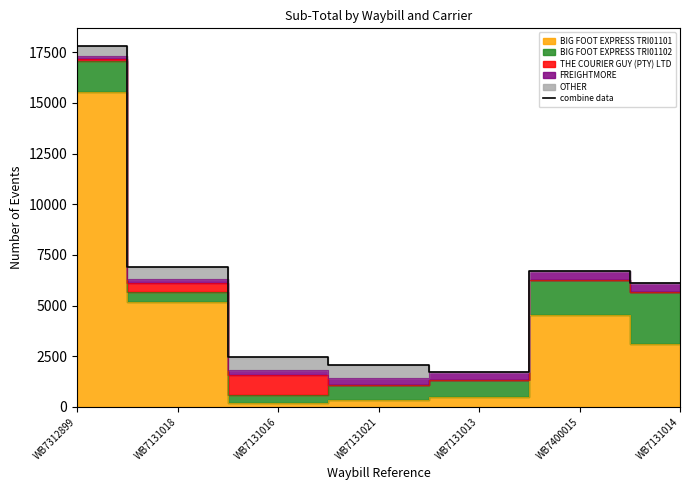

What is the value of the 1st point from the left?

17793.5